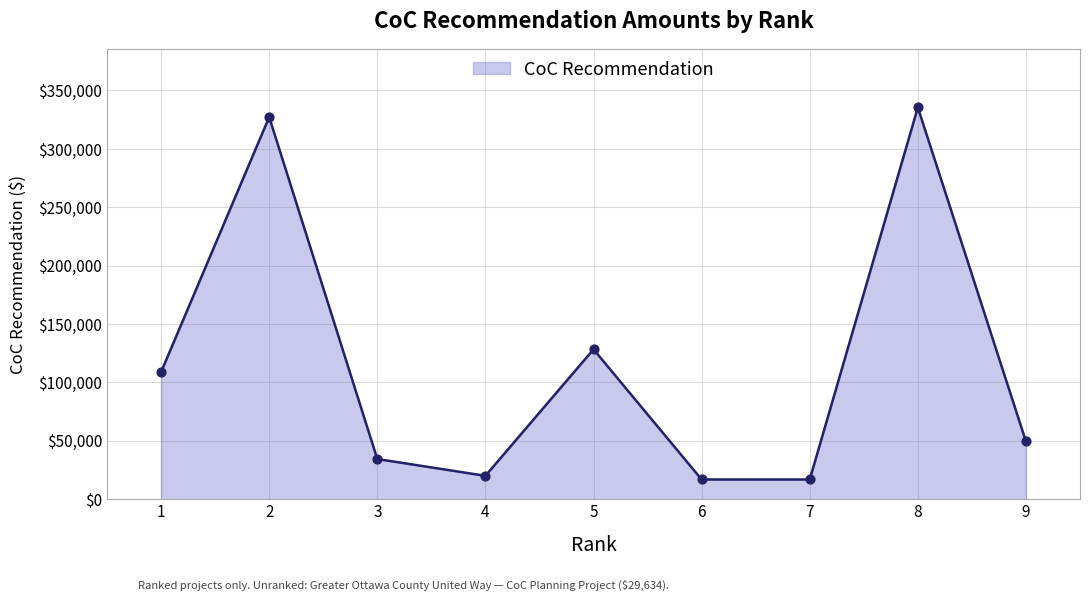

What is the change in value from 1 to 7?

-92033